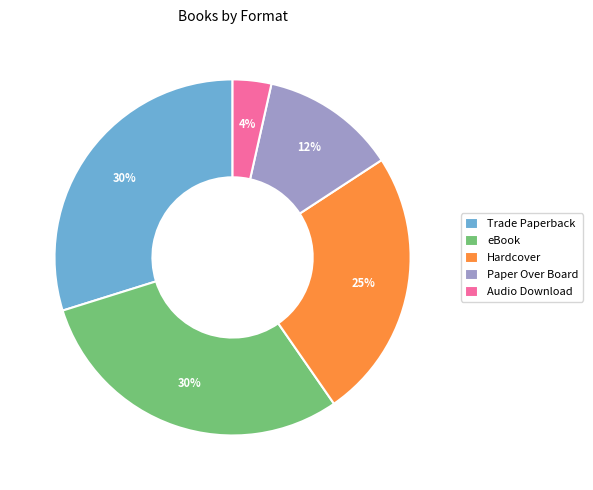

To the nearest percent, what is the average slice percentage?

20%